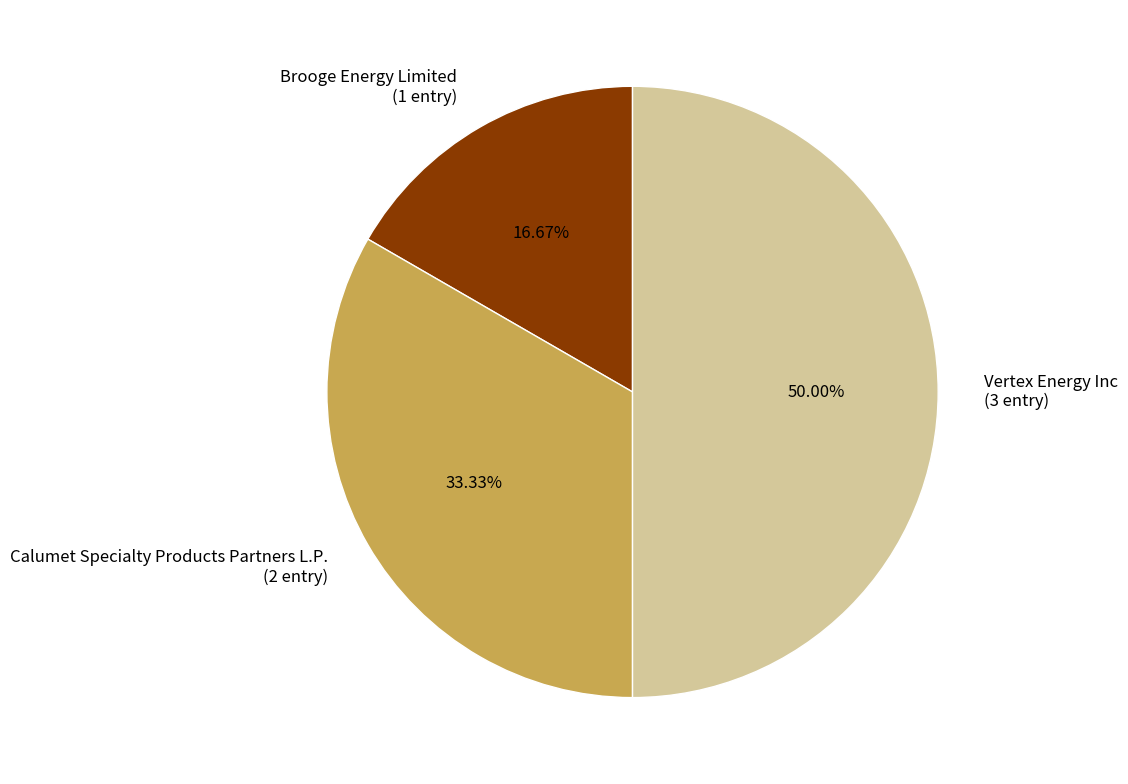

Between Brooge Energy Limited and Vertex Energy Inc, which is larger?

Vertex Energy Inc